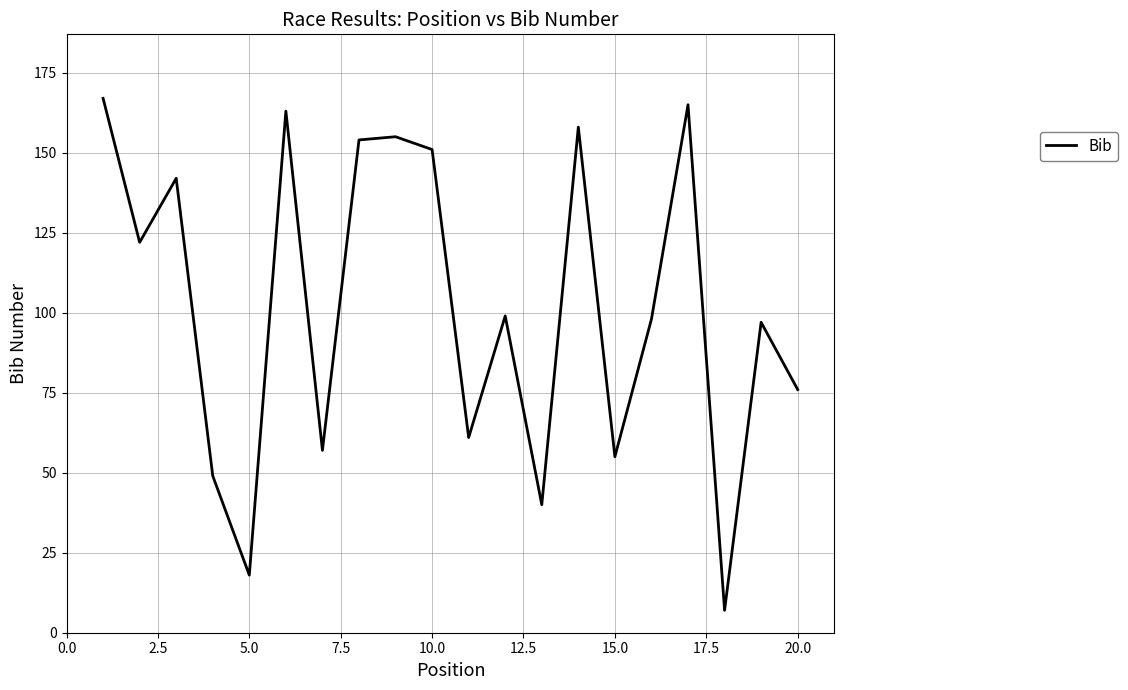

What is the difference between the maximum and minimum values?

160